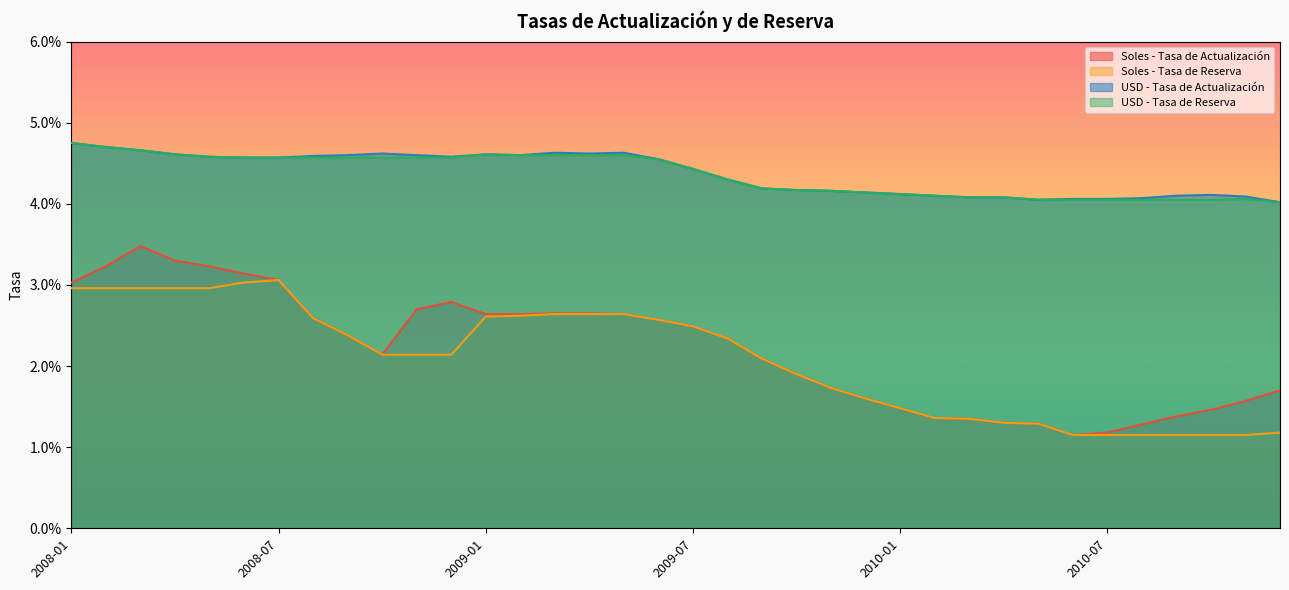

Does the chart display data point markers on the line(s)?

No